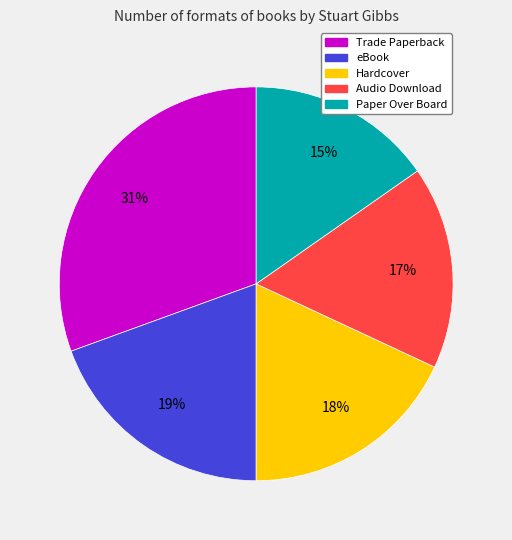

What is the smallest slice in the pie chart?

Paper Over Board